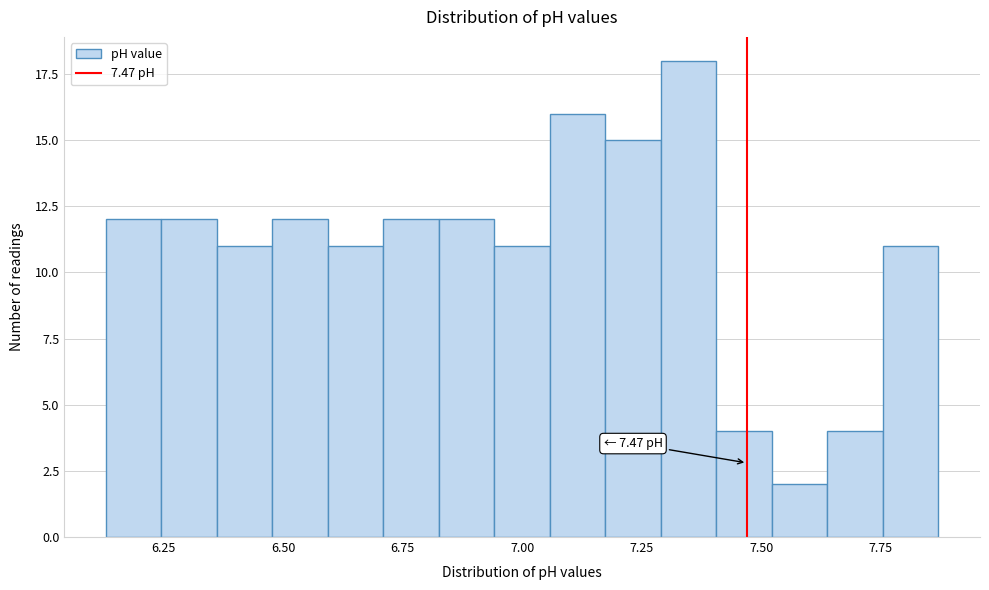

Read against the x-axis, roughly where is the centre of the tallest bar?

7.35